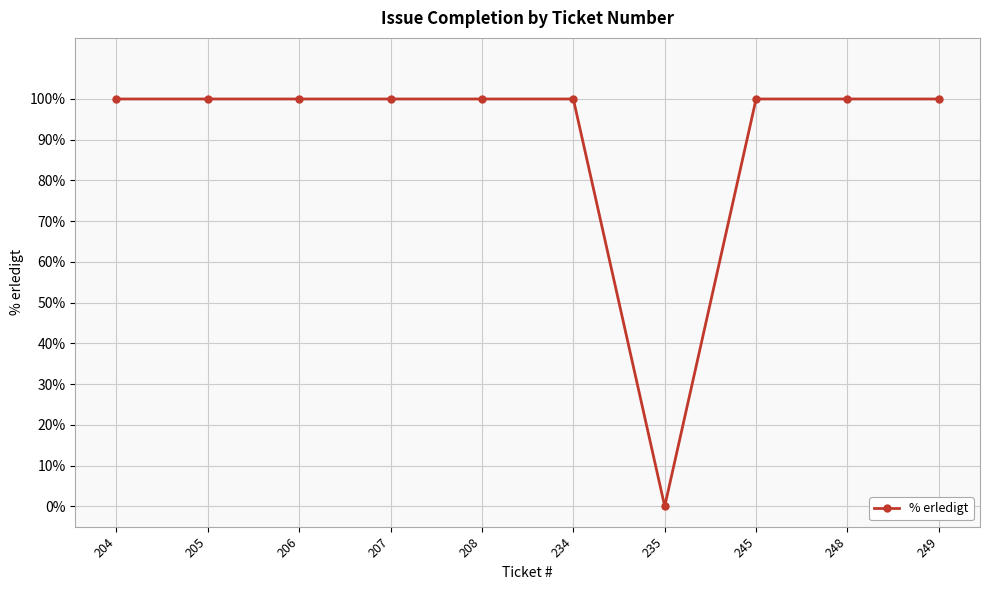

True or false: the data shows 170 at 248.

False